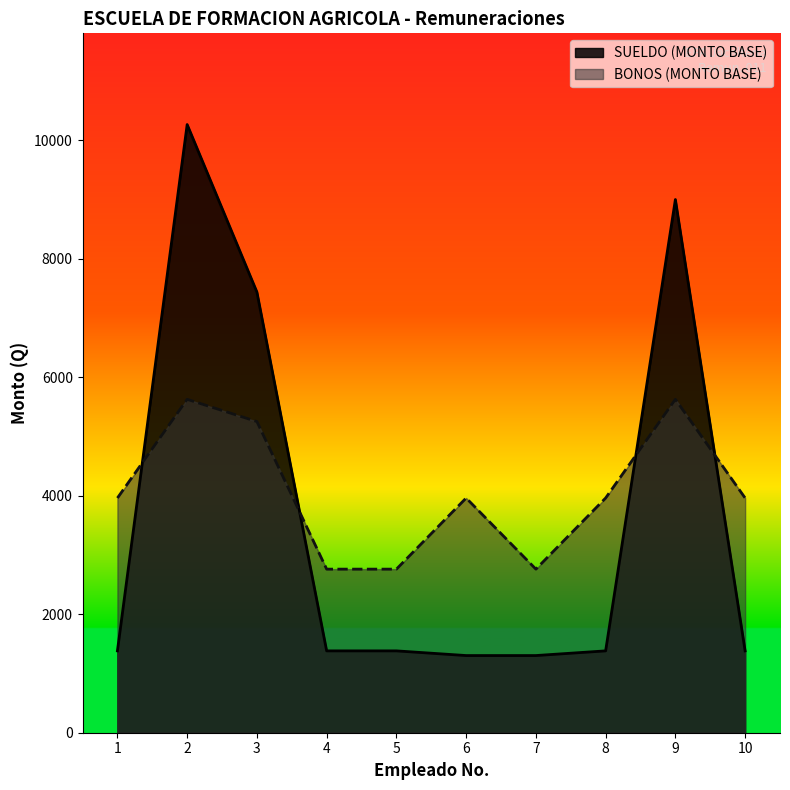

True or false: SUELDO (MONTO BASE) has a value of 1381 at 4.

True